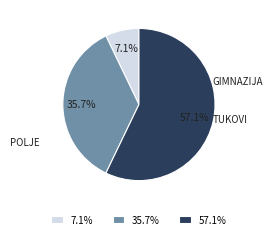

Combined, do 35.7% and 7.1% account for over 50%?

No